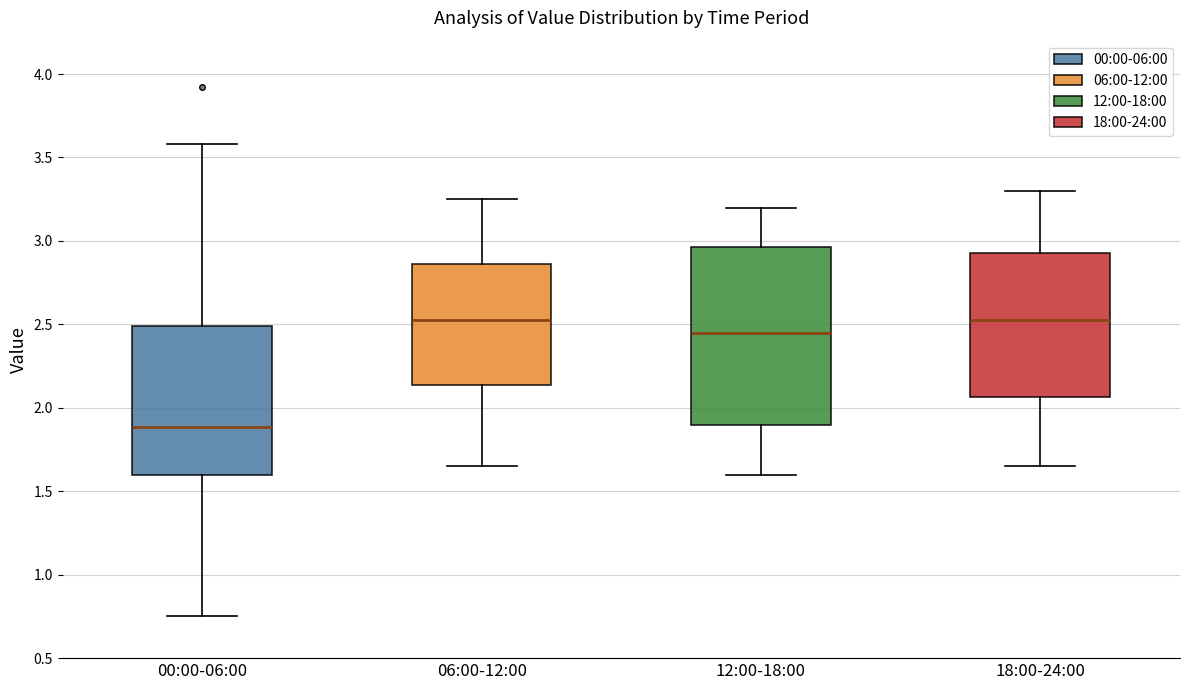

Reading left to right, read every box against the y-axis: the position of its median line, the range the box covers, and the ends of its whiskers. The values are not printed on the chart, so give them approximately, as read against the axis.

00:00-06:00: median 1.90, box 1.60 to 2.50, whiskers 0.75 to 3.60
06:00-12:00: median 2.55, box 2.15 to 2.85, whiskers 1.65 to 3.25
12:00-18:00: median 2.45, box 1.90 to 2.95, whiskers 1.60 to 3.20
18:00-24:00: median 2.55, box 2.05 to 2.95, whiskers 1.65 to 3.30